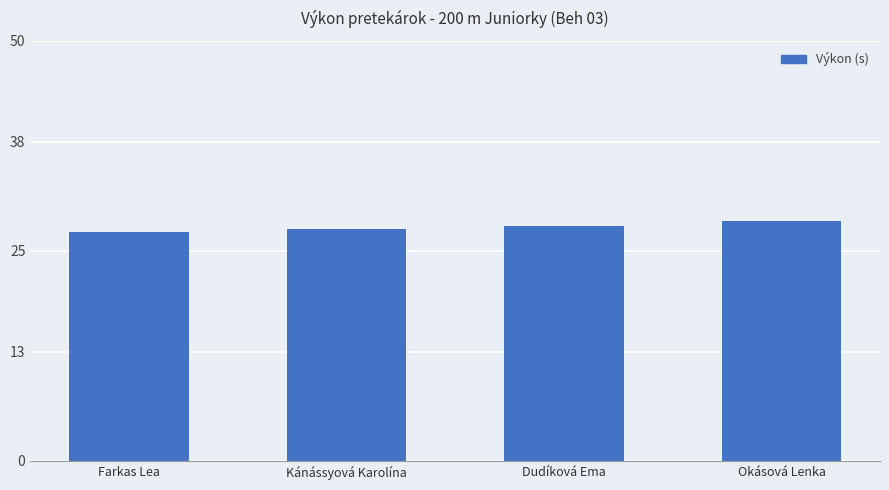

What is the minimum value shown in the chart?

27.2